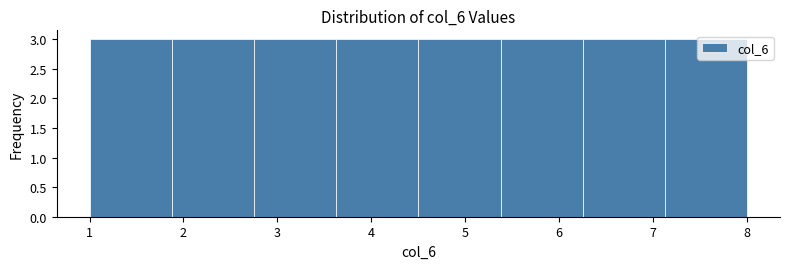

Reading left to right, transcribe this chart: for each bar, give the range it covers on the x-axis and its height. Neither the bar edges nor the heights are printed on the chart, so give them approximately, as read against the axes.

1.0 to 1.9: 3
1.9 to 2.8: 3
2.8 to 3.6: 3
3.6 to 4.5: 3
4.5 to 5.4: 3
5.4 to 6.3: 3
6.3 to 7.1: 3
7.1 to 8.0: 3